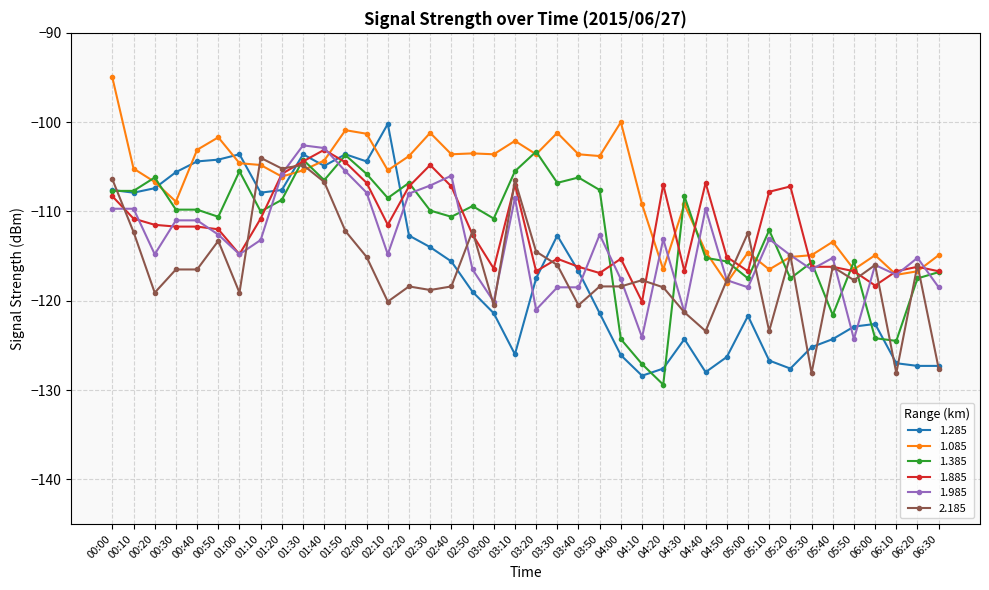

What is the smallest value displayed?

-129.4